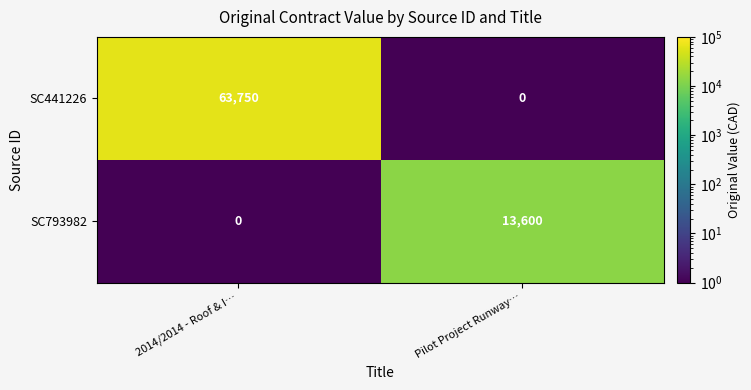

At which label is SC793982 closest to 6800?

2014/2014 - Roof & I…